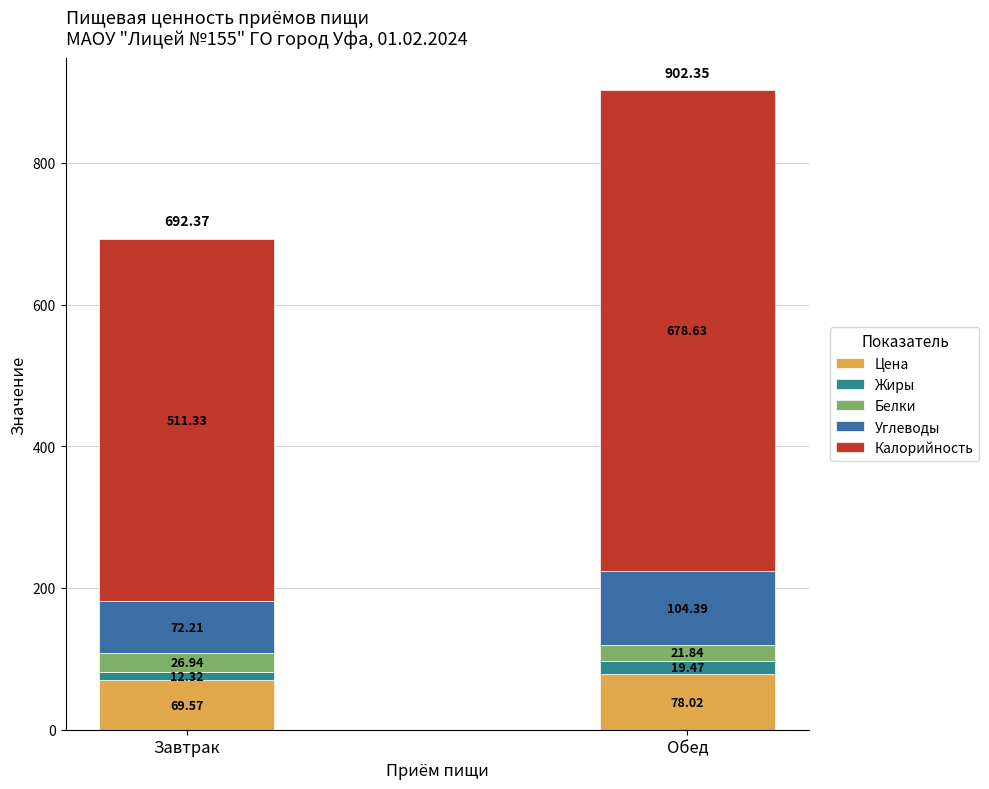

At which label is Цена closest to 73?

Завтрак